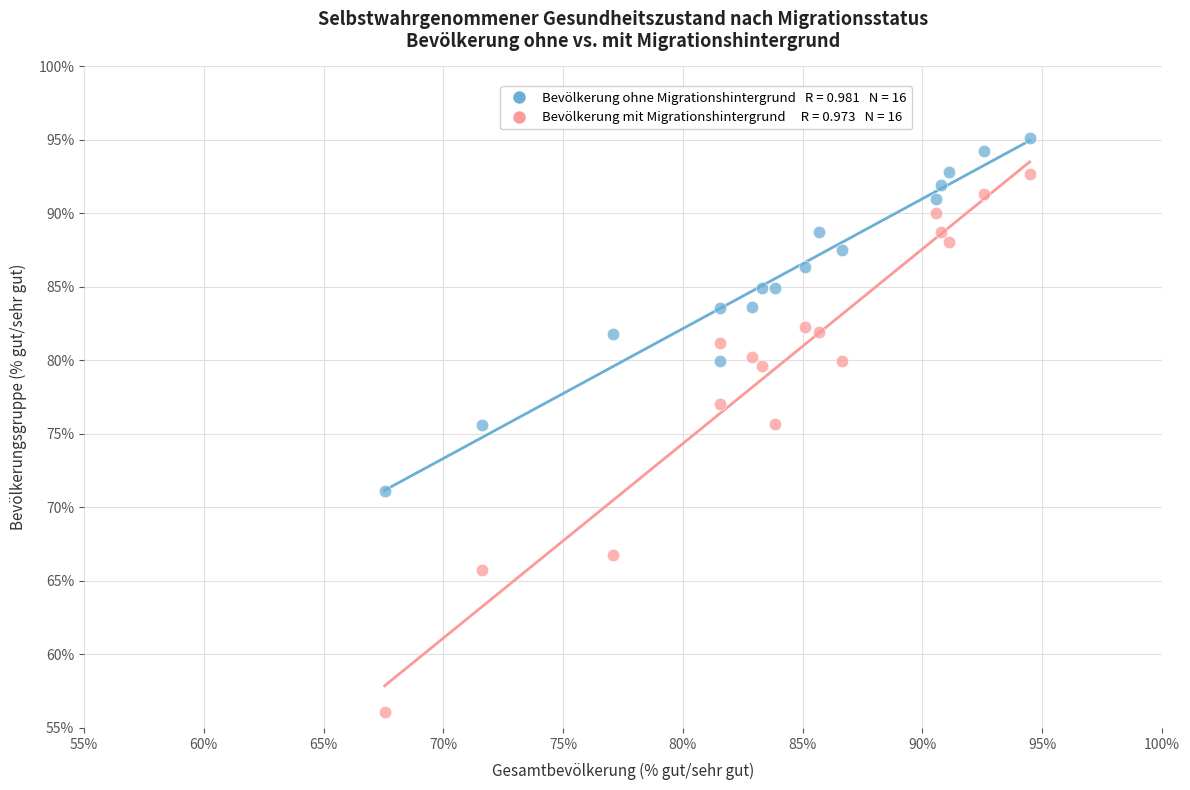

Across all data points, what is the range of Y values (max minus min)?

39.0